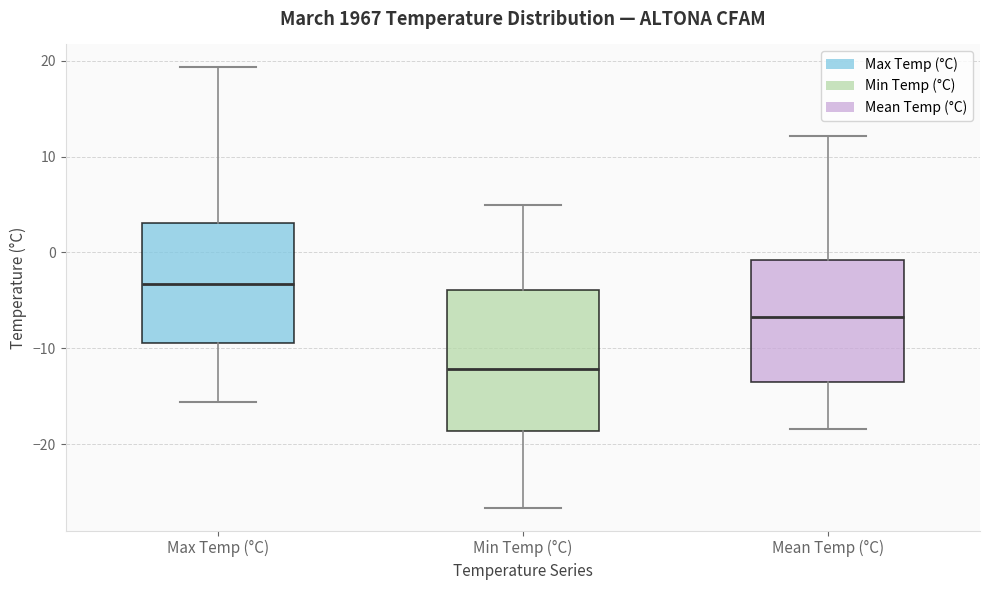

Comparing the boxes themselves (not the whiskers), which one is the tallest?

Min Temp (°C)